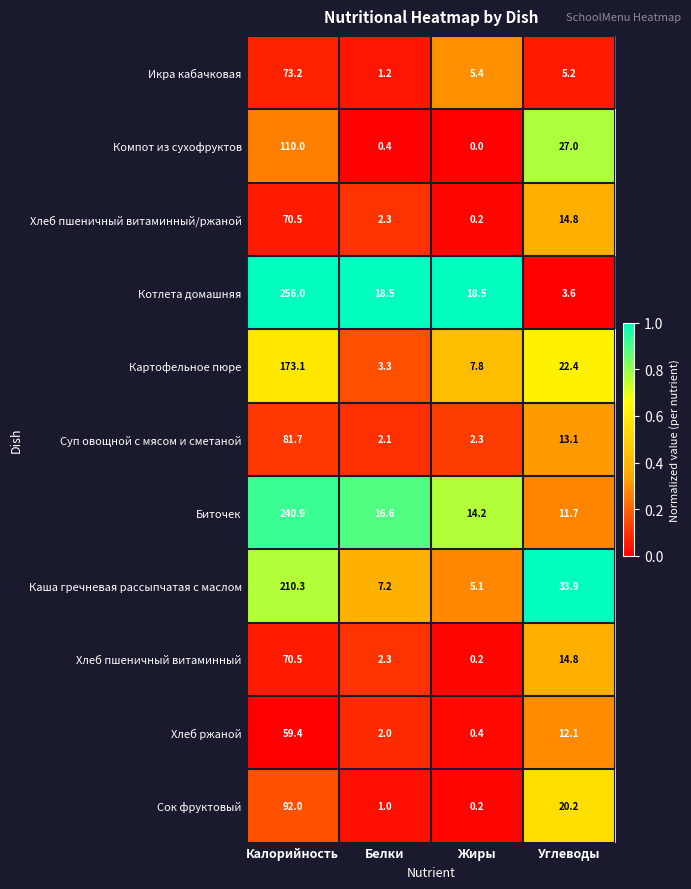

Which category has the highest value in the Компот из сухофруктов series?

Калорийность